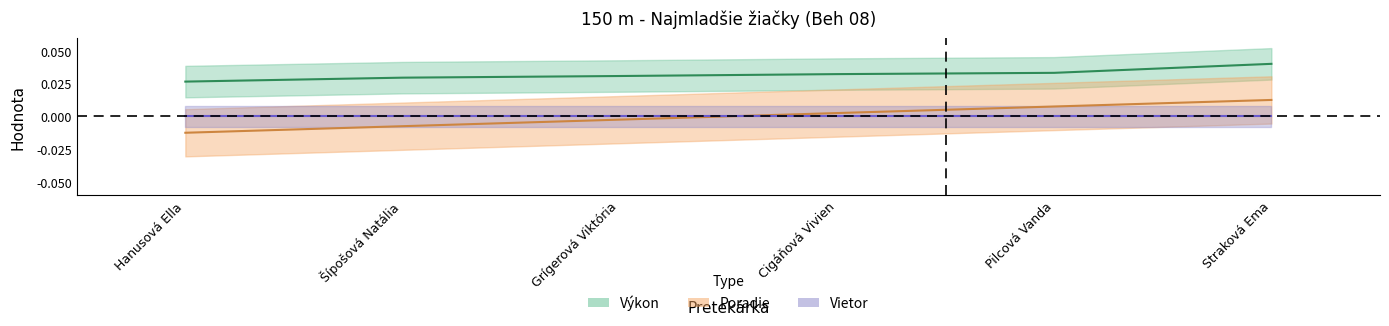

True or false: Poradie has more than 0 points higher than both neighbors.

False